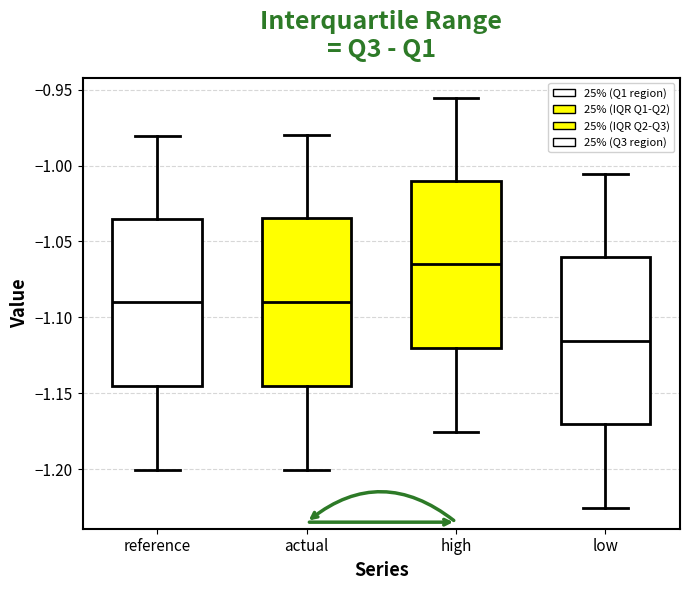

Reading left to right, read every box against the y-axis: the position of its median line, the range the box covers, and the ends of its whiskers. The values are not printed on the chart, so give them approximately, as read against the axis.

reference: median -1.090, box -1.145 to -1.035, whiskers -1.200 to -0.980
actual: median -1.090, box -1.145 to -1.035, whiskers -1.200 to -0.980
high: median -1.065, box -1.120 to -1.010, whiskers -1.175 to -0.955
low: median -1.115, box -1.170 to -1.060, whiskers -1.225 to -1.005